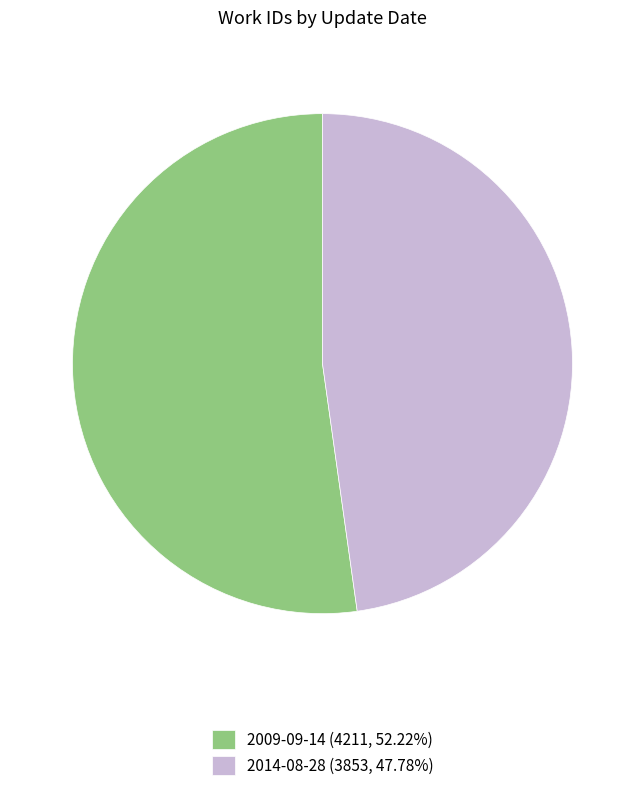

Which slice is the largest?

2009-09-14